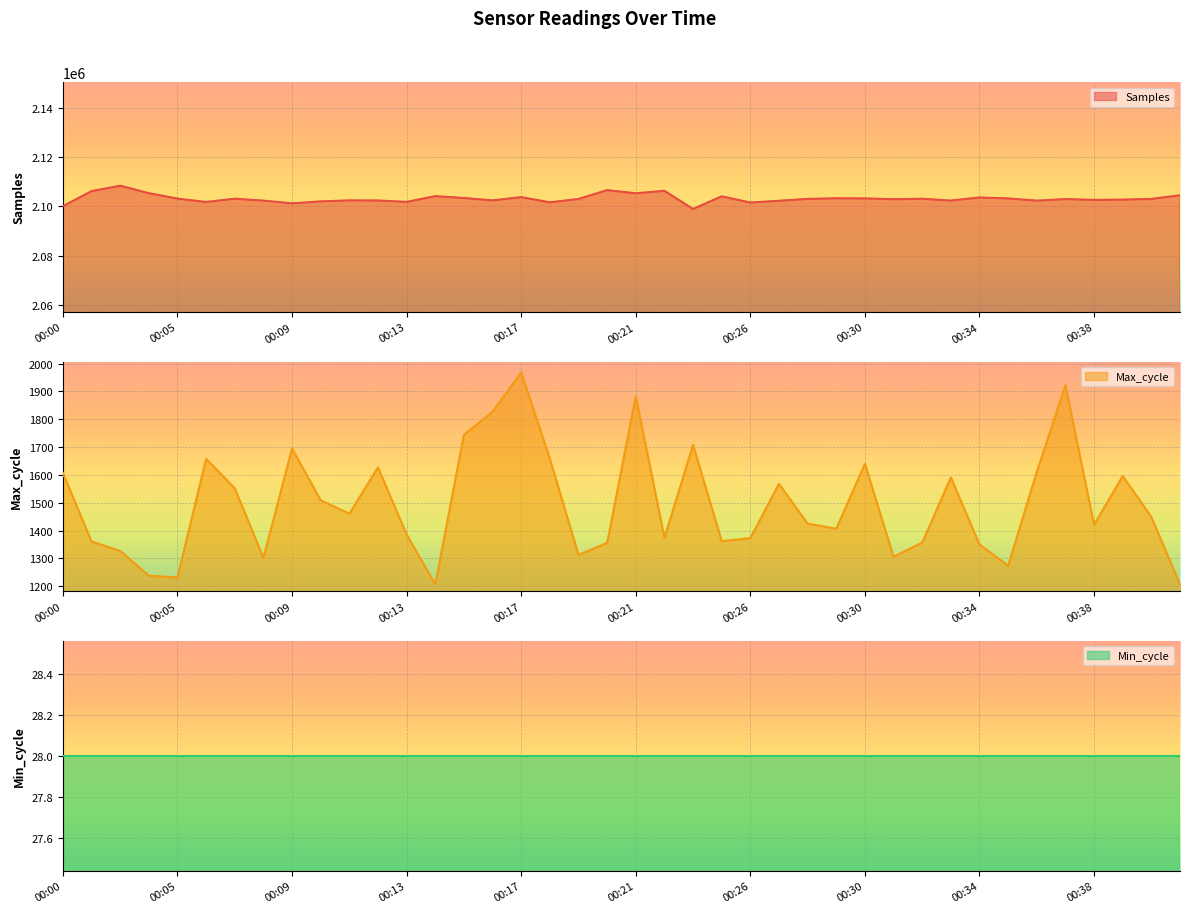

Between 00:08 and 00:37, which is larger?

00:37